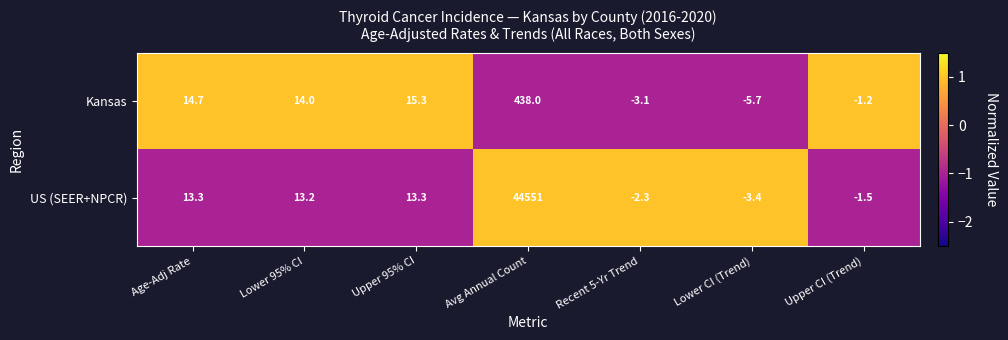

Which series changed the most between Age-Adj Rate and Recent 5-Yr Trend?

Kansas